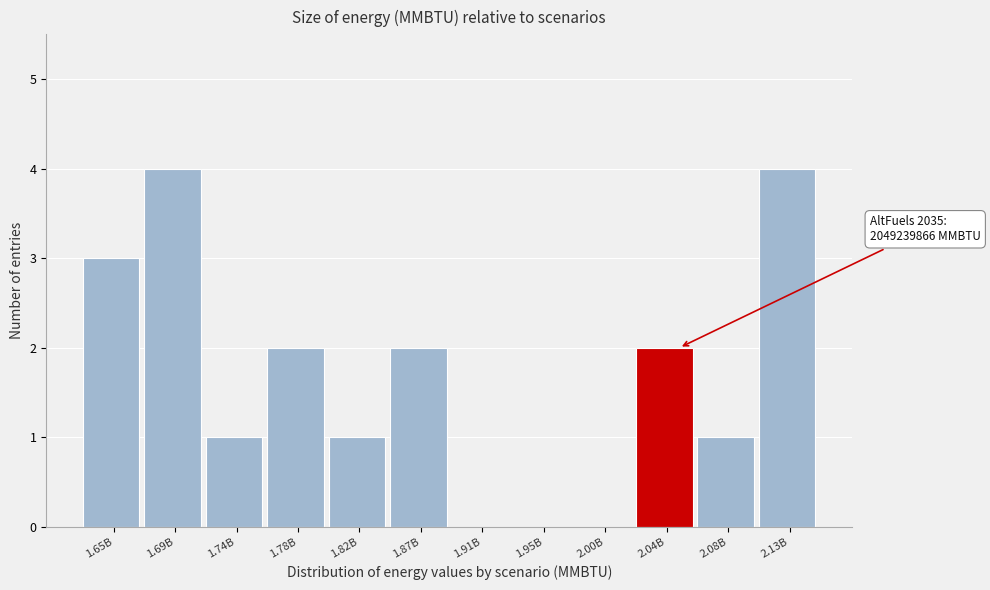

Reading left to right, transcribe all the data shown in this chart.

1.65B=3	1.69B=4	1.74B=1	1.78B=2	1.82B=1	1.87B=2	1.91B=0	1.95B=0	2.00B=0	2.04B=2	2.08B=1	2.13B=4